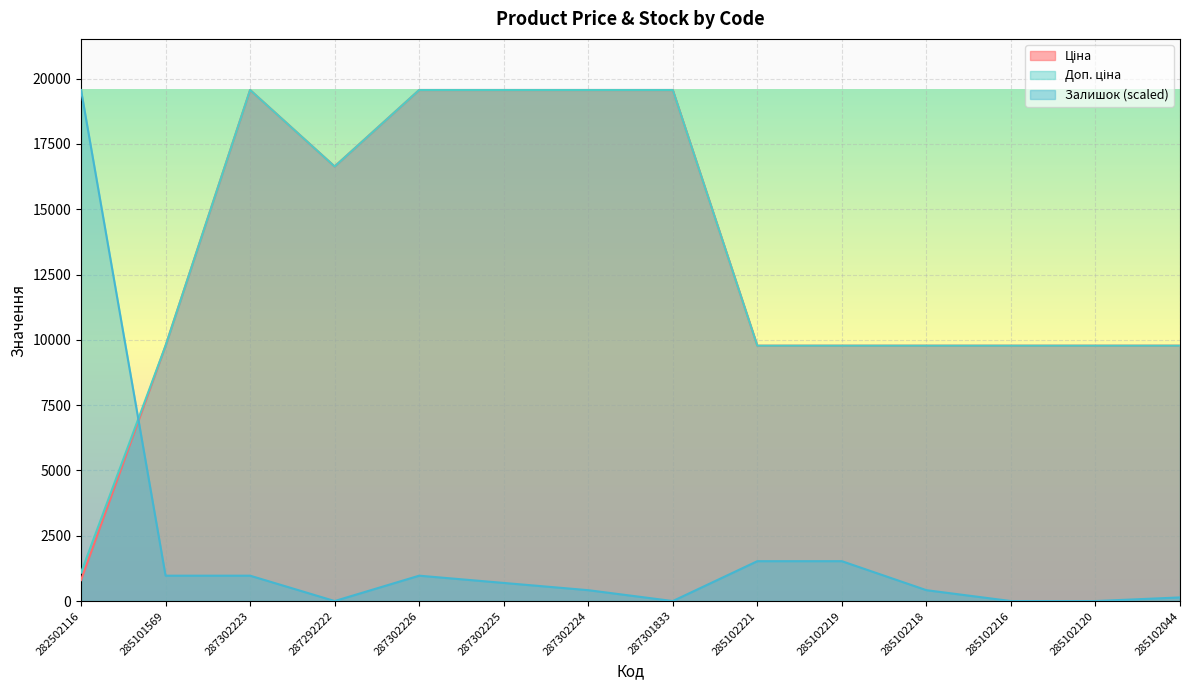

Reading left to right, transcribe all the data shown in this chart.

Ціна: 282502116=802.1	285101569=9775.5	287302223=19564.9	287292222=16636.8	287302226=19564.9	287302225=19564.9	287302224=19564.9	287301833=19564.9	285102221=9775.5	285102219=9775.5	285102218=9775.5	285102216=9775.5	285102120=9775.5	285102044=9775.5
Доп. ціна: 282502116=1087.0	285101569=9775.5	287302223=19564.9	287292222=16636.8	287302226=19564.9	287302225=19564.9	287302224=19564.9	287301833=19564.9	285102221=9775.5	285102219=9775.5	285102218=9775.5	285102216=9775.5	285102120=9775.5	285102044=9775.5
Залишок: 282502116=19564.9	285101569=971.3	287302223=971.3	287292222=0.0	287302226=971.3	287302225=693.8	287302224=416.3	287301833=0.0	285102221=1526.3	285102219=1526.3	285102218=416.3	285102216=0.0	285102120=0.0	285102044=138.8